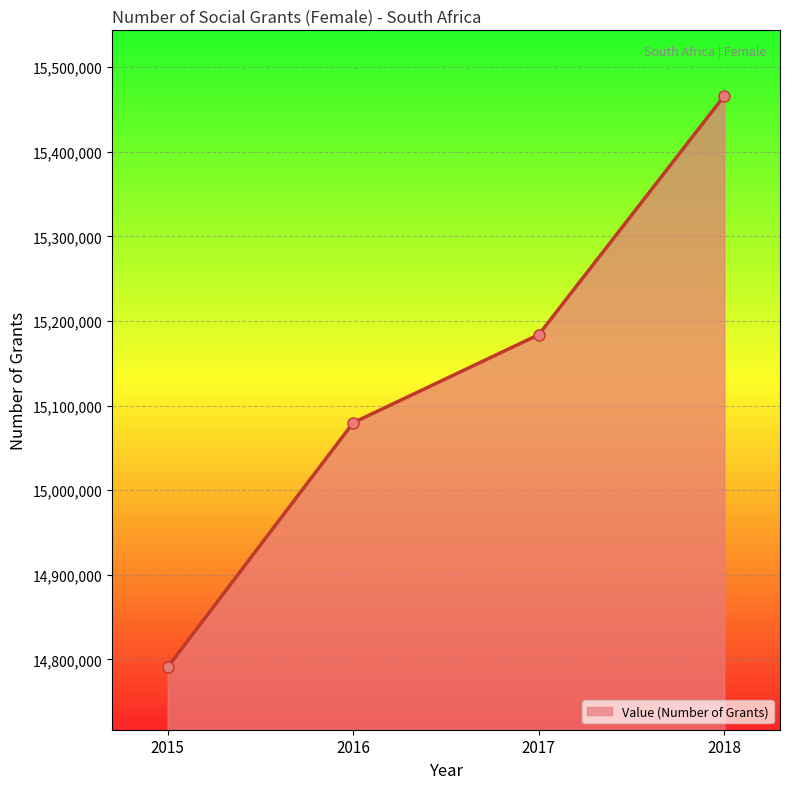

The value at 2017 is 15183775. True or false?

True